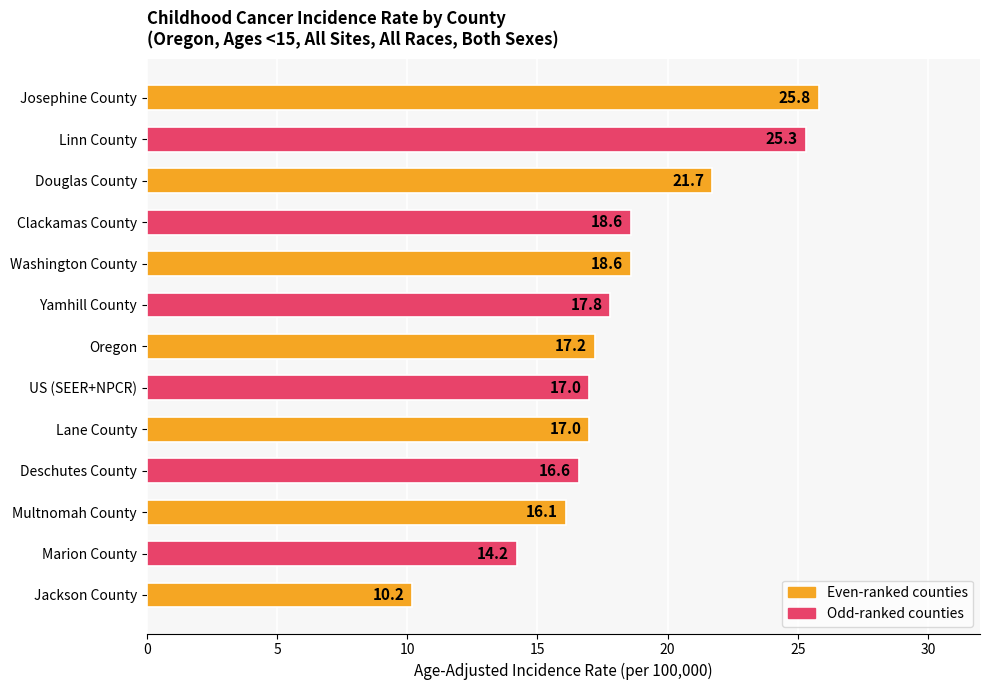

True or false: the data shows 5.2 at Oregon.

False